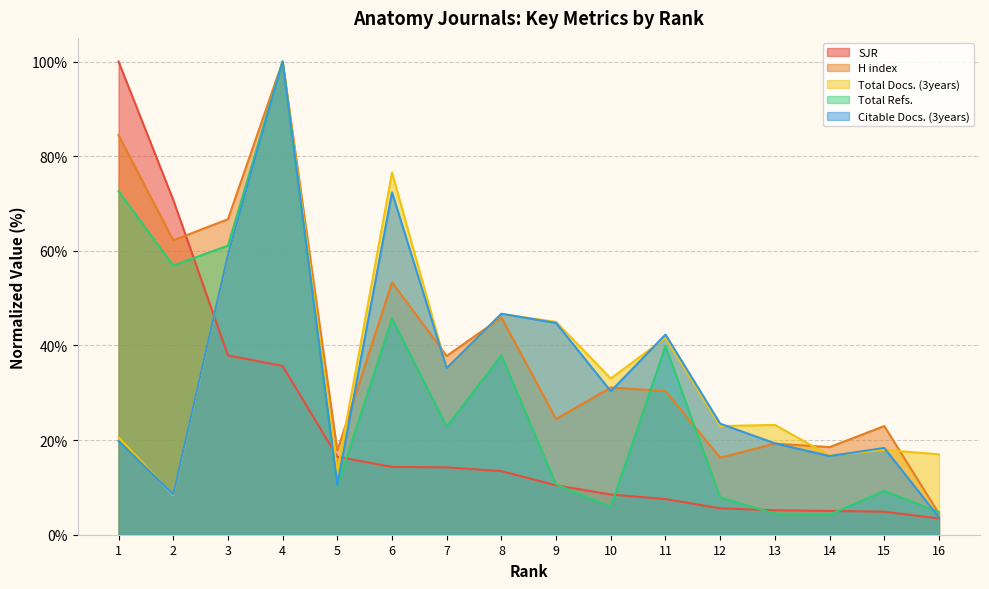

The value of Total Refs. at 5 is 10.3. True or false?

True